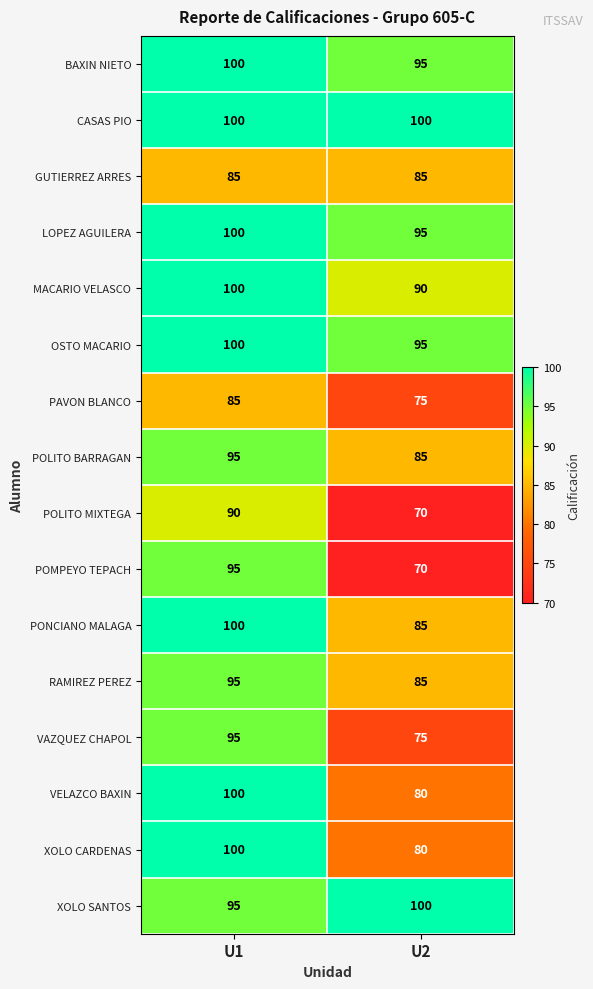

Between U1 and U2, which series saw the biggest shift?

POMPEYO TEPACH